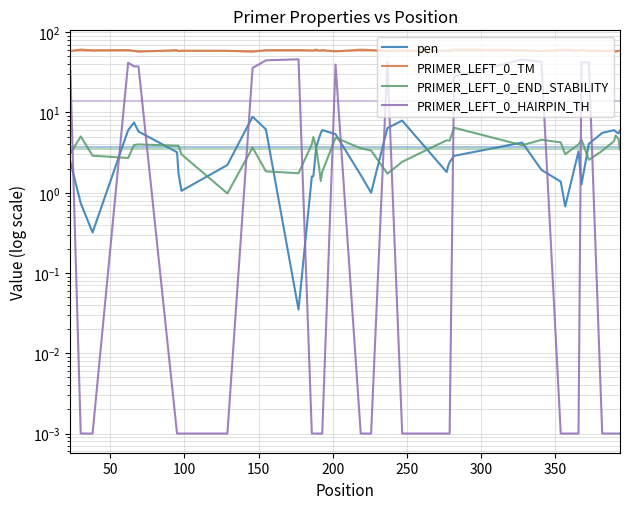

What is the value of the pen point at the 35th from the left?

4.1